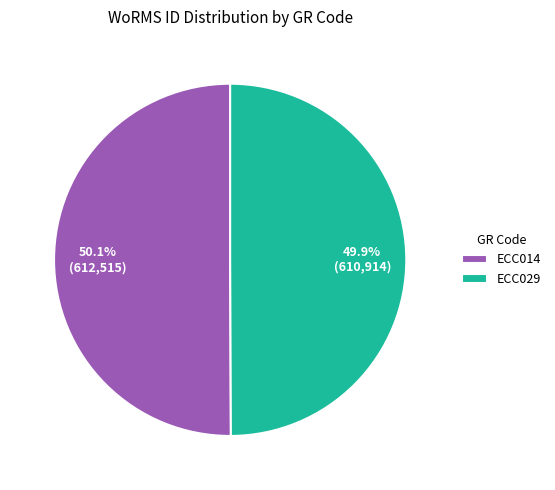

Is there any slice that represents more than half of the pie?

Yes